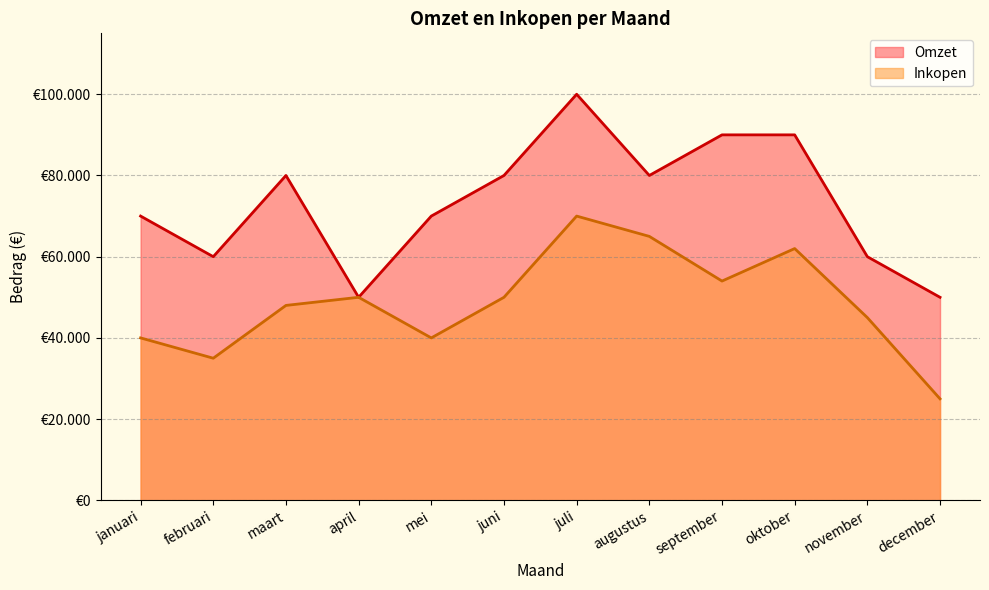

Between september and mei, which is larger?

september